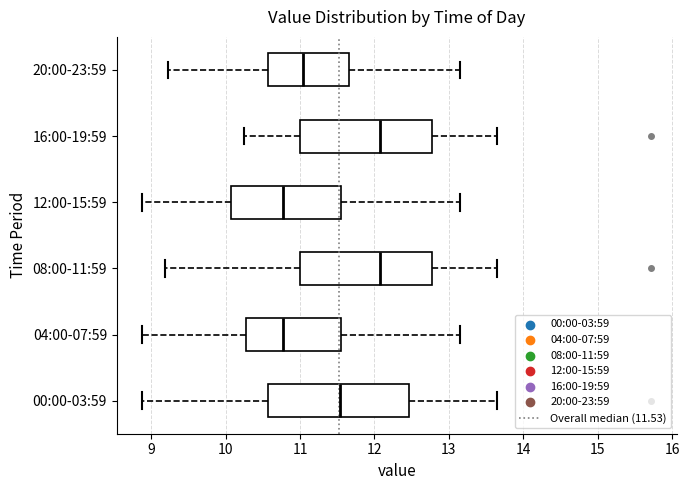

Where does the right whisker of the box for 16:00-19:59 end on the x-axis? The values are not printed on the chart, so give them approximately, as read against the axis.

13.7